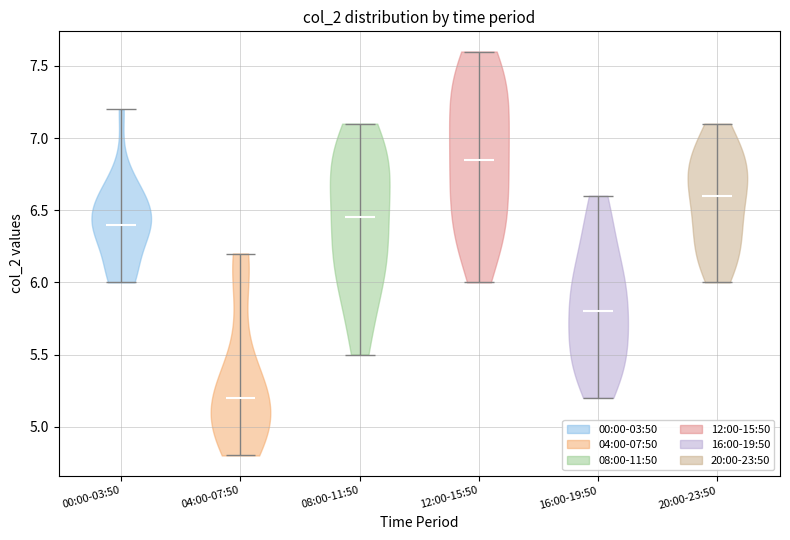

Reading left to right, read every violin against the y-axis: where its median line is, and the lowest and highest points it reaches. The values are not printed on the chart, so give them approximately, as read against the axis.

00:00-03:50: median line 6.40, lowest point 6.00, highest point 7.20
04:00-07:50: median line 5.20, lowest point 4.80, highest point 6.20
08:00-11:50: median line 6.45, lowest point 5.50, highest point 7.10
12:00-15:50: median line 6.85, lowest point 6.00, highest point 7.60
16:00-19:50: median line 5.80, lowest point 5.20, highest point 6.60
20:00-23:50: median line 6.60, lowest point 6.00, highest point 7.10